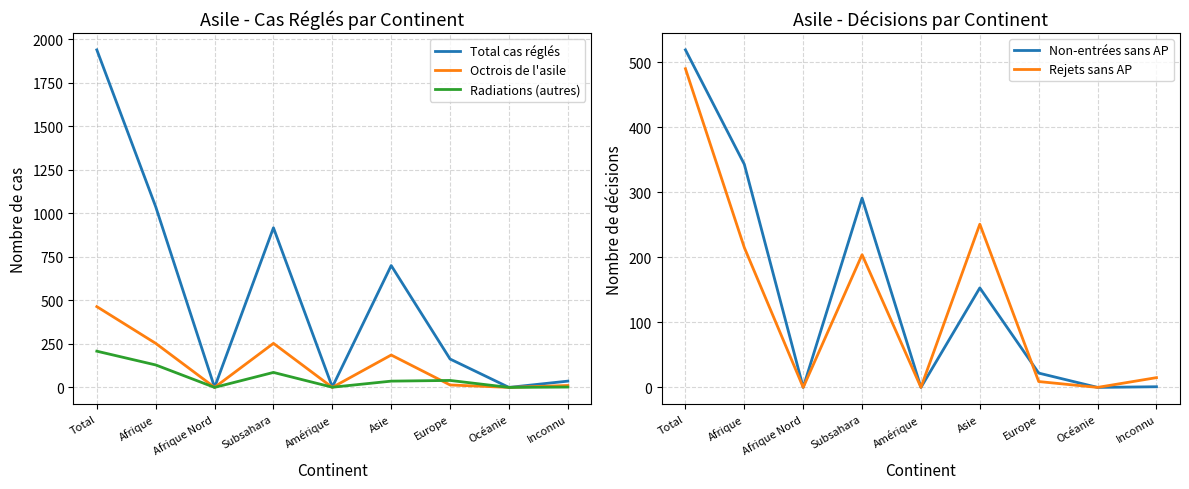

What are all the series names shown in the legend?

Total cas réglés, Octrois de l'asile, Radiations (autres), Non-entrées sans AP, Rejets sans AP